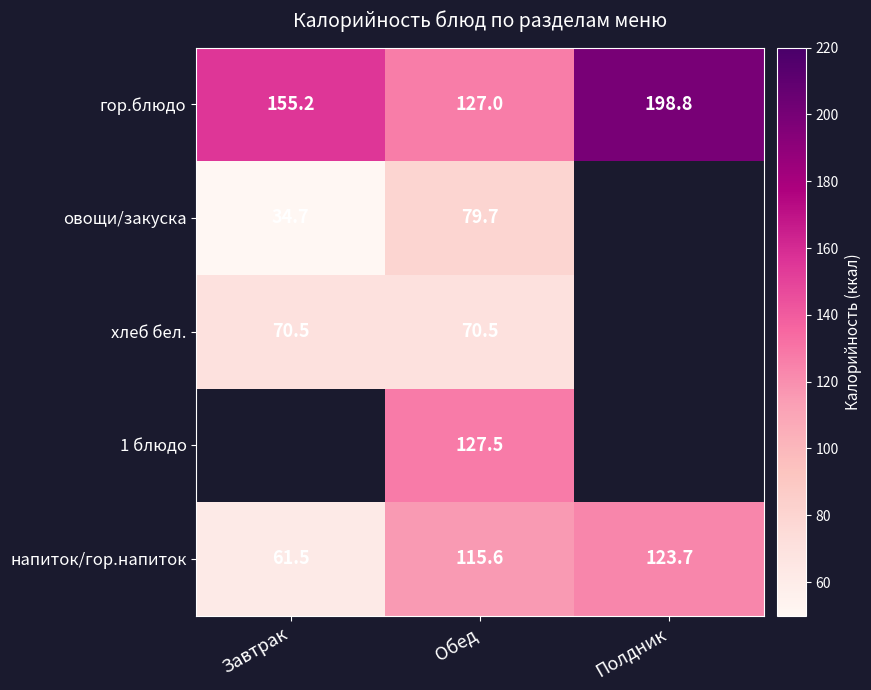

At which label does гор.блюдо reach its minimum?

Обед